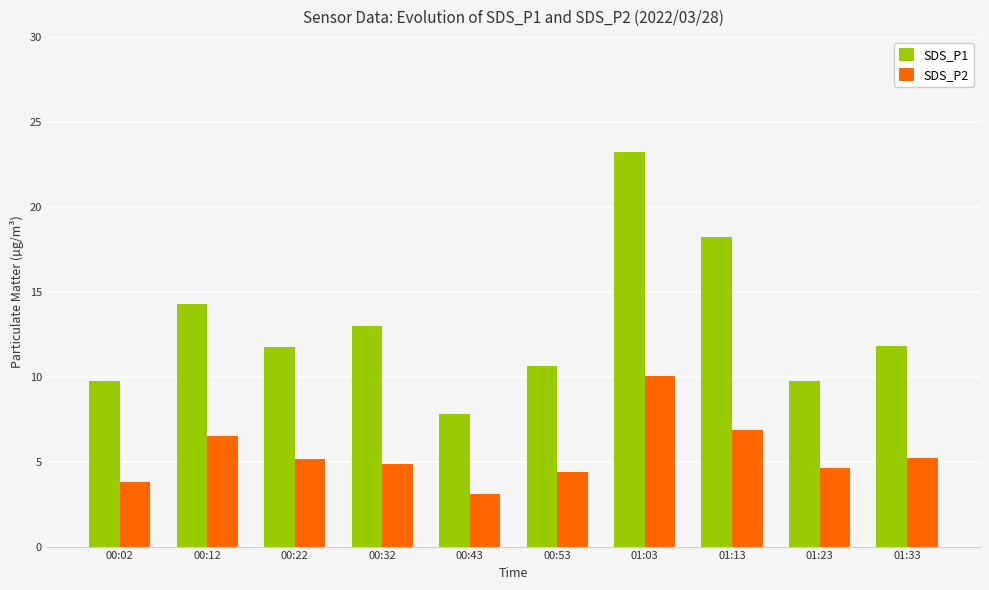

What is the label of the 5th bar from the right?

00:53